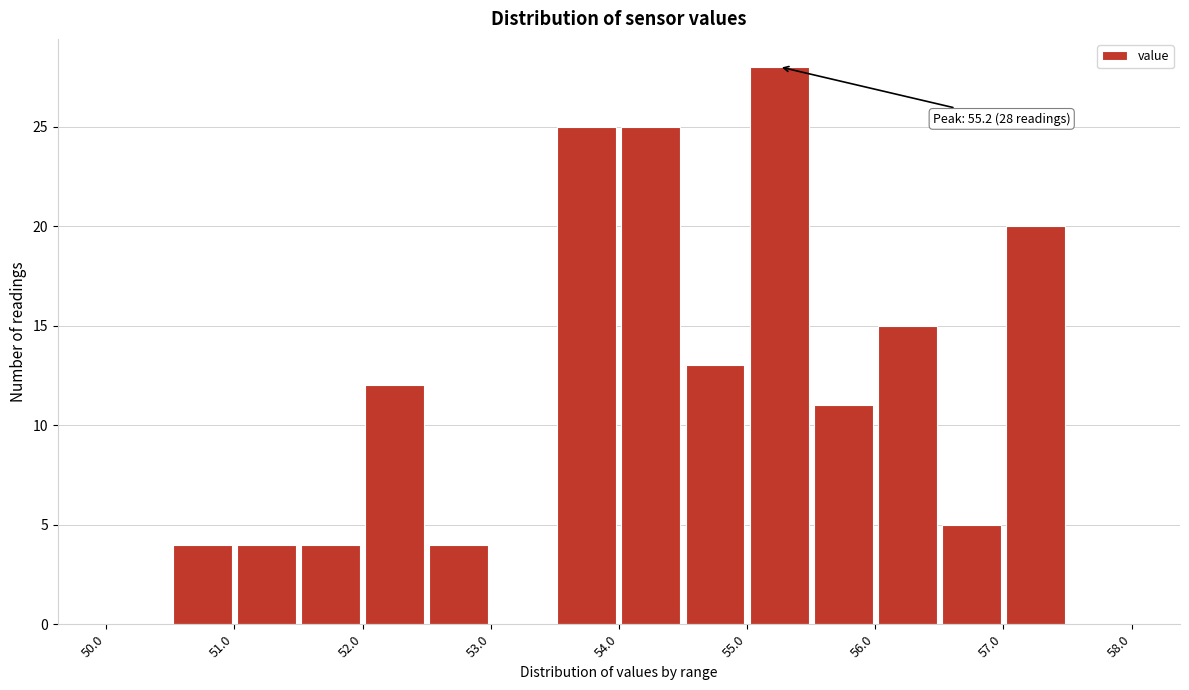

Which range on the x-axis has the tallest bar?

55.0 to 55.5